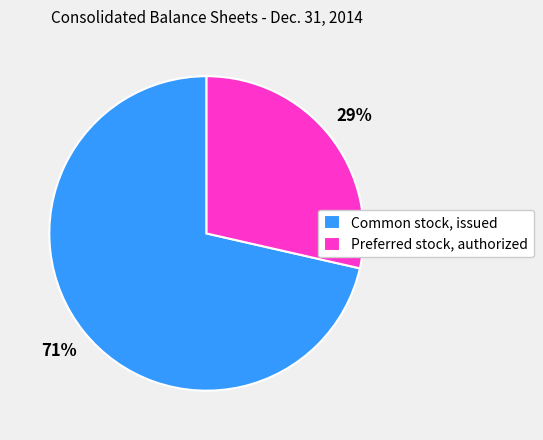

To the nearest percent, what is the combined percentage of Preferred stock, authorized and Common stock, issued?

100%